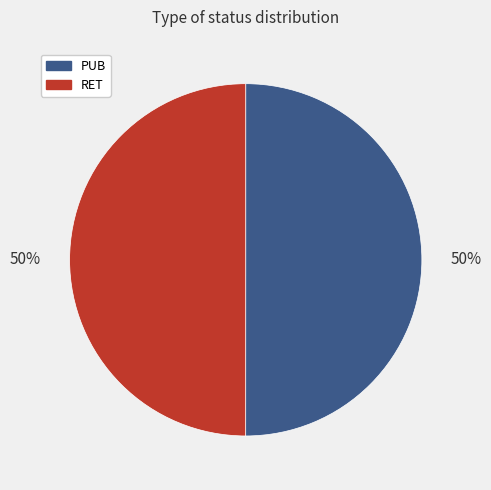

To the nearest percent, what is the average slice percentage?

50%